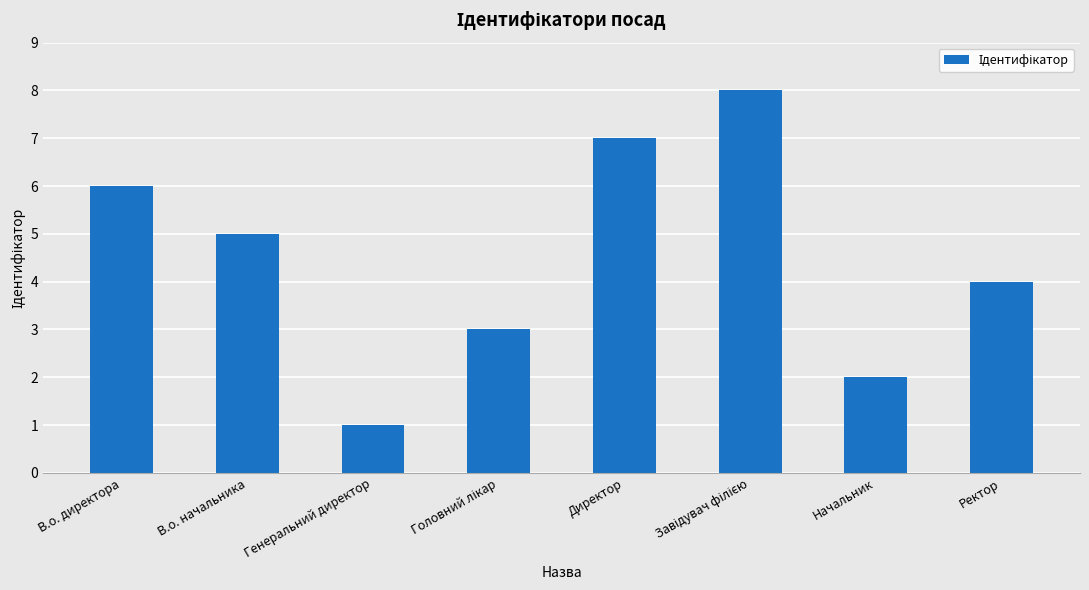

What position from the right is Ректор?

1